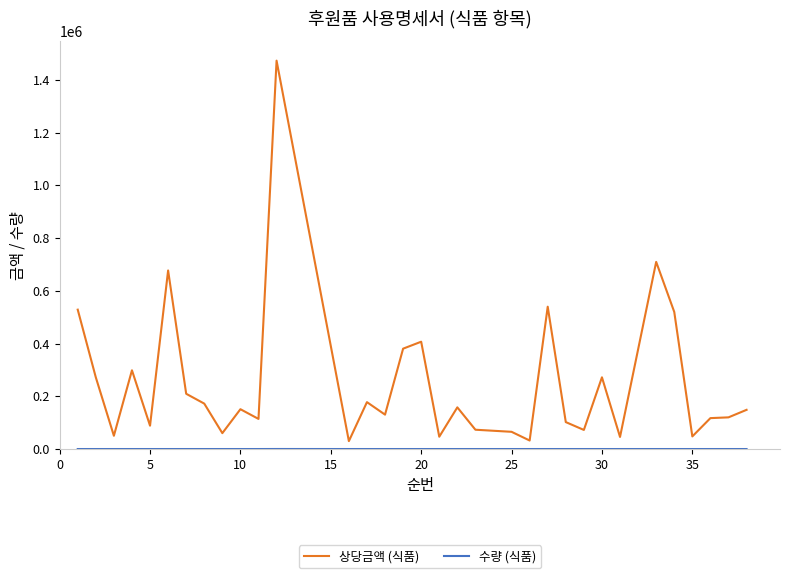

Which series has the largest total across all categories?

상당금액 (식품)